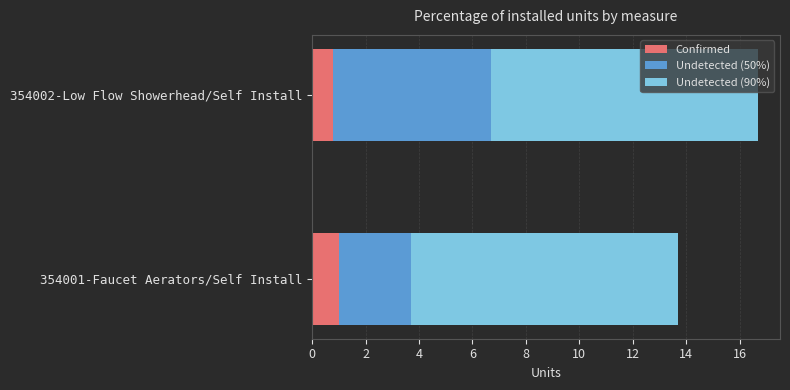

What is the sum of the Confirmed values at 354002-Low Flow Showerhead/Self Install and 354001-Faucet Aerators/Self Install?

1.8